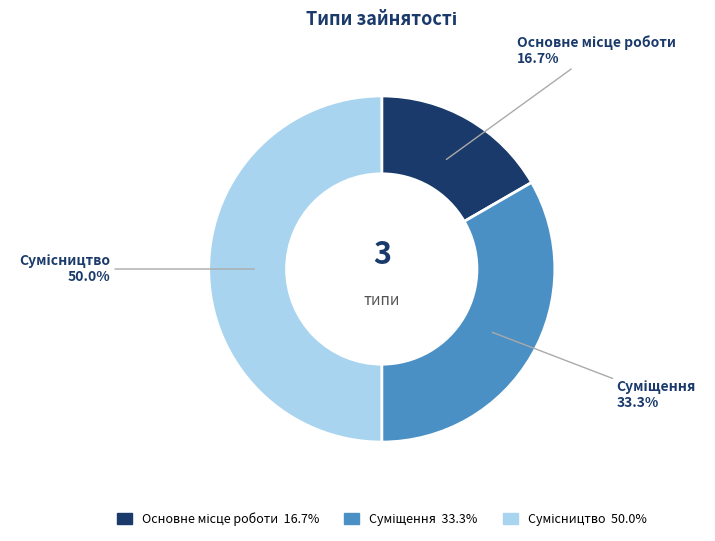

What portion of the pie excludes Основне місце роботи?

83.3%